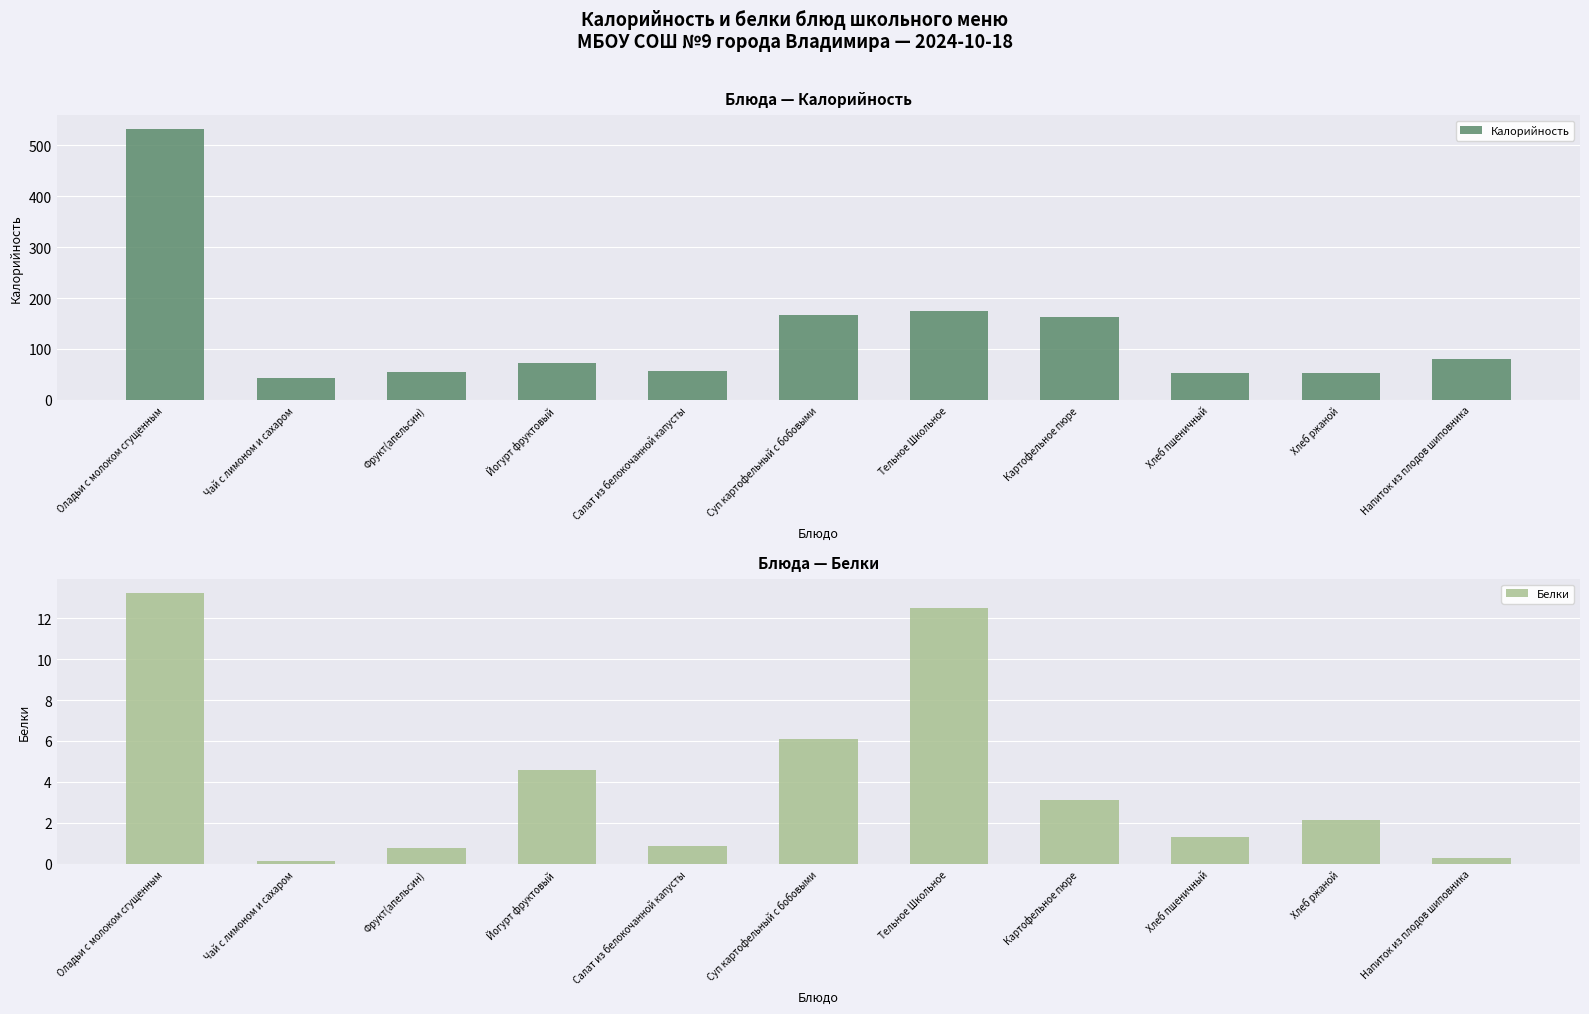

What is the difference between the maximum and second lowest values in the Белки series?

12.9